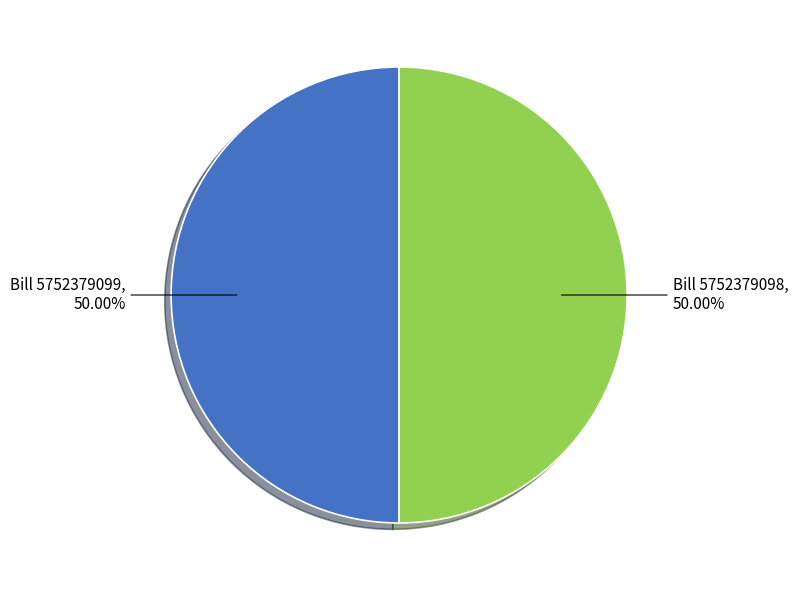

Count the number of slices in the pie.

2